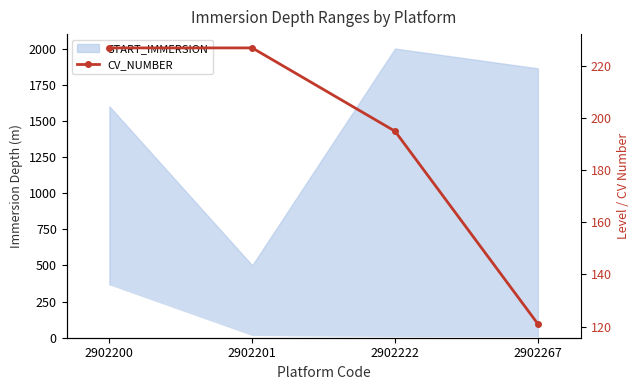

Reading left to right, what are all the values shown in this chart?

start_imm_line: 2902200=360.6	2902201=10.0	2902222=4.4	2902267=1.0
CV_NUMBER: 2902200=227.0	2902201=227.0	2902222=195.0	2902267=121.0